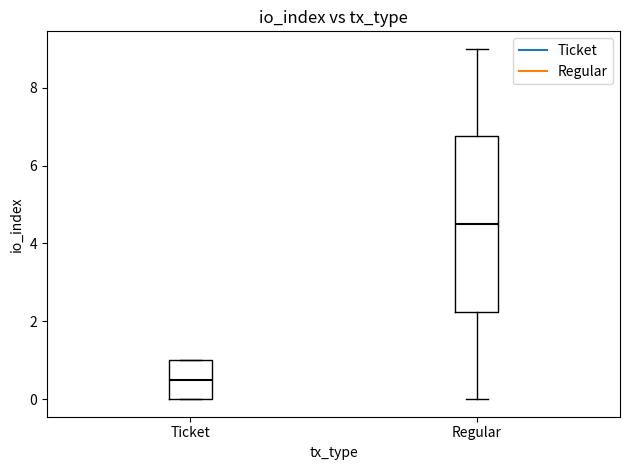

Which box's median line is the lowest?

Ticket